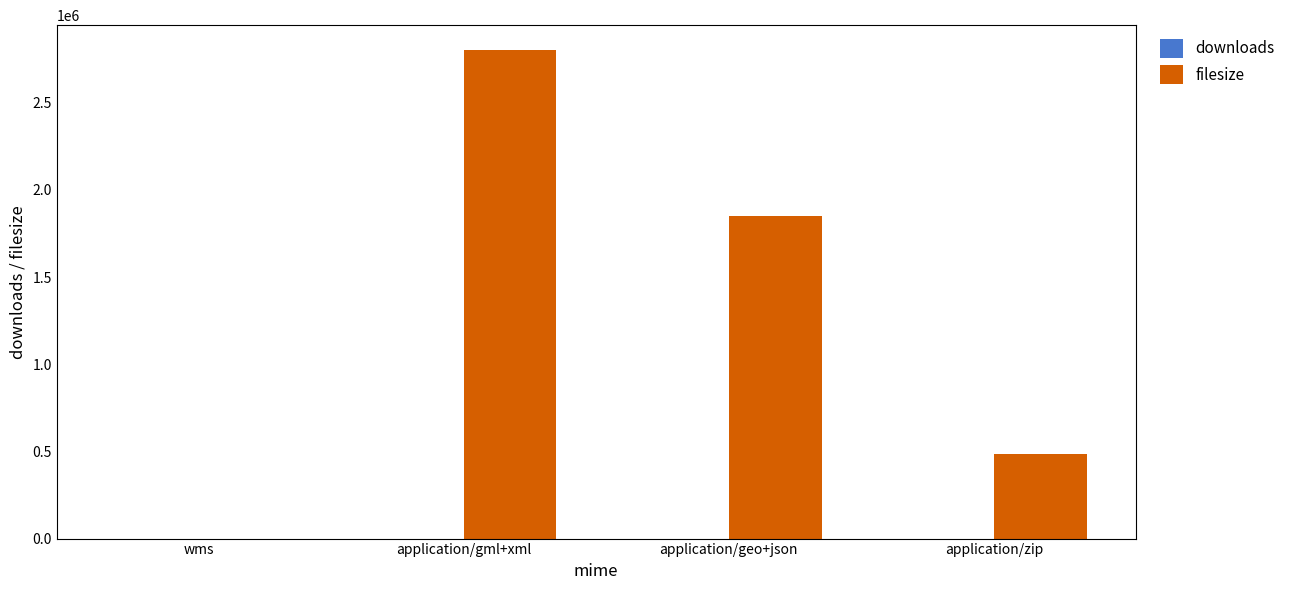

What is the approximate value of filesize at application/gml+xml?

2804821